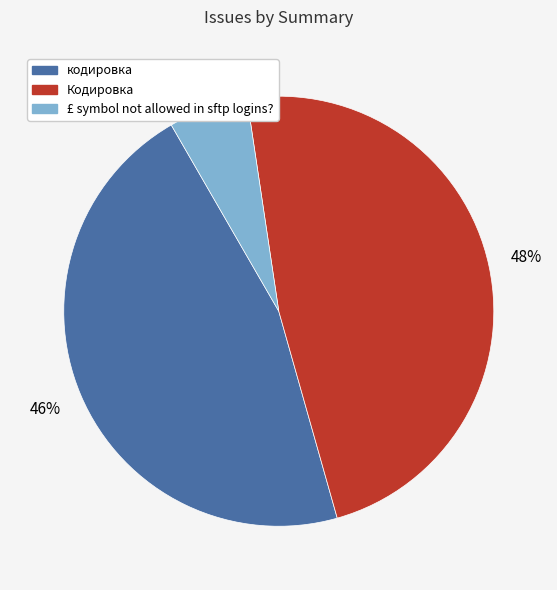

To the nearest percent, what is the average slice percentage?

33%